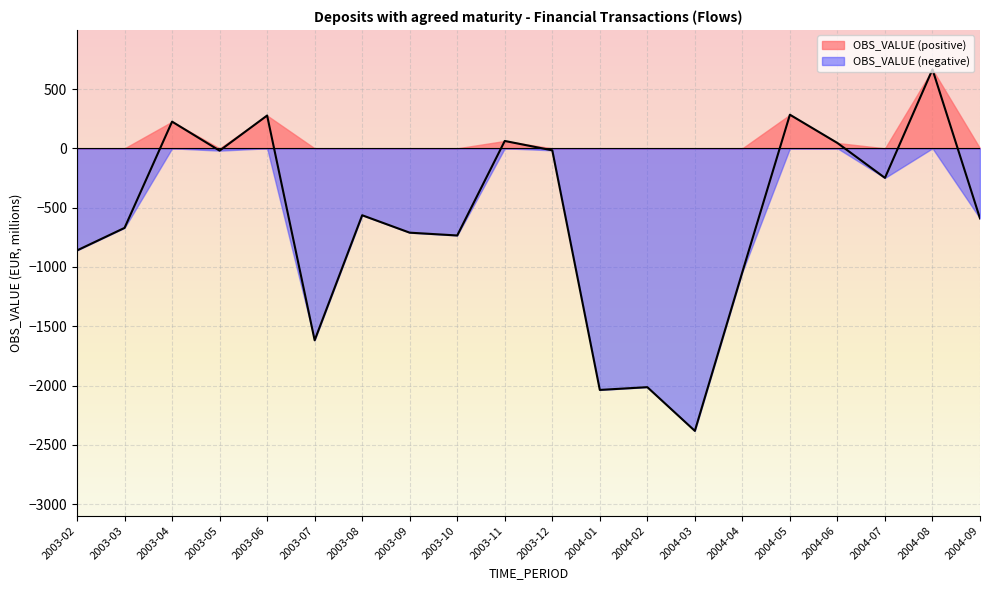

What is the difference between the maximum and minimum values?

3047.3